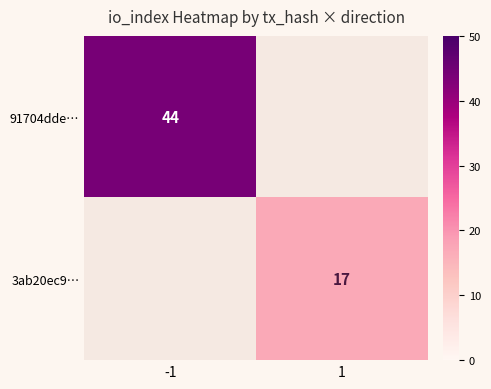

The value of 91704dde… at -1 is 44. True or false?

True